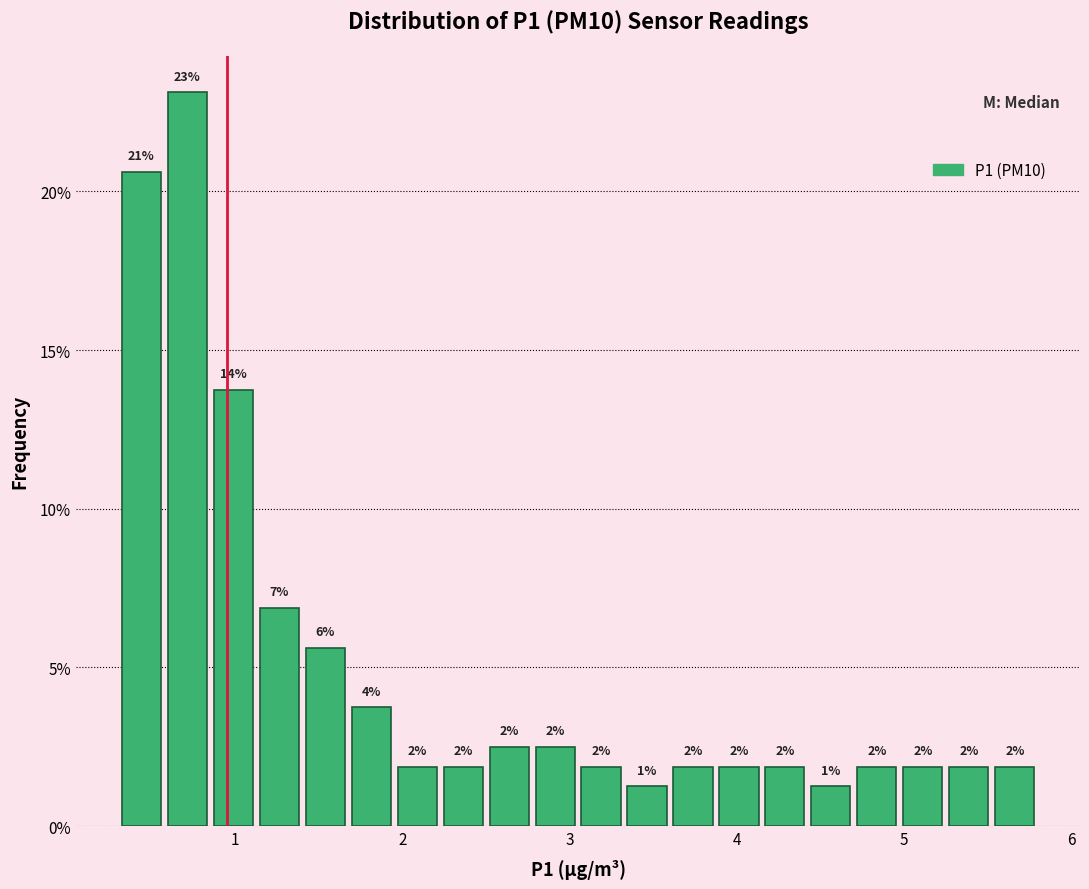

Read against the x-axis, roughly where is the centre of the tallest bar?

0.7